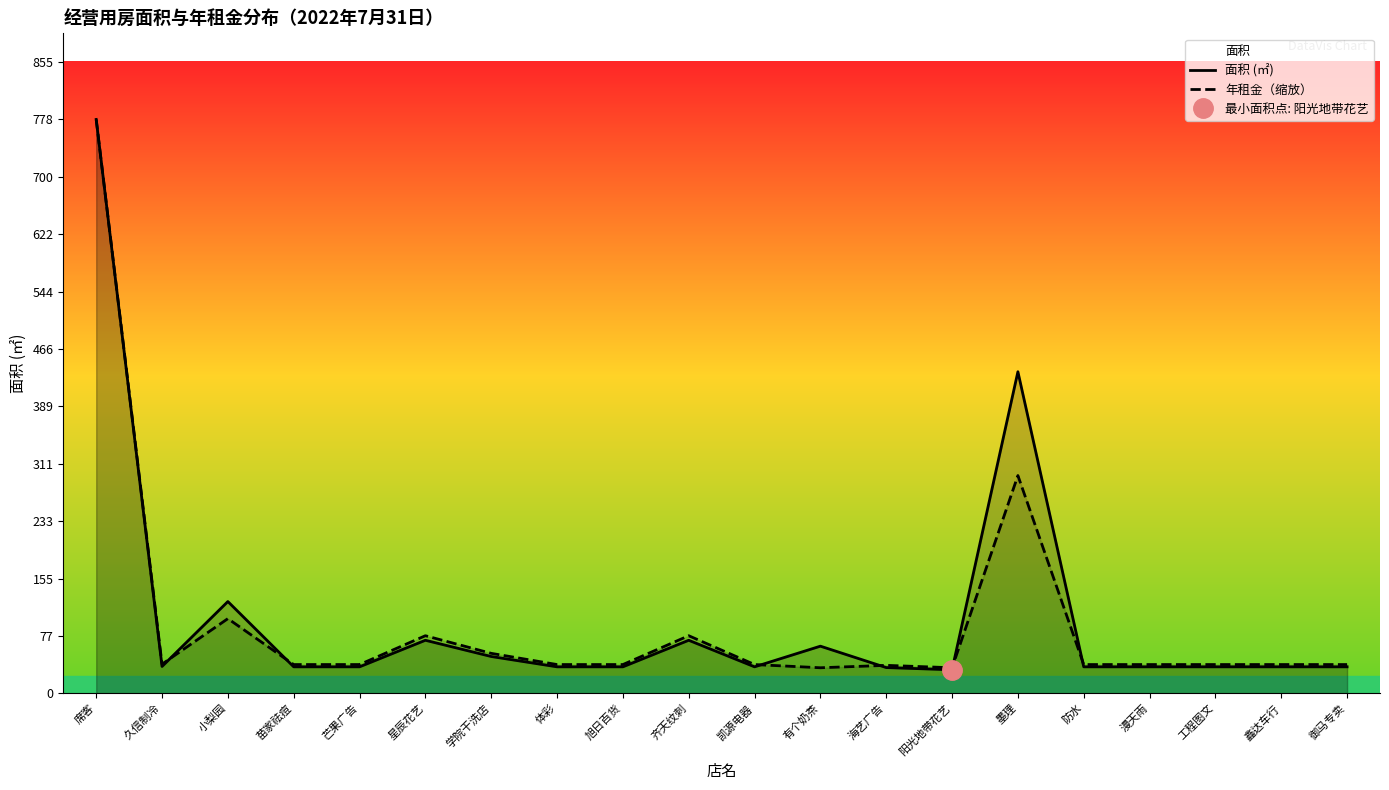

How many data points in 年租金（缩放） are less than 39?

3